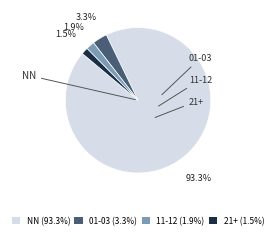

To the nearest percent, what is the difference between the NN and 21+ slice percentages?

92%